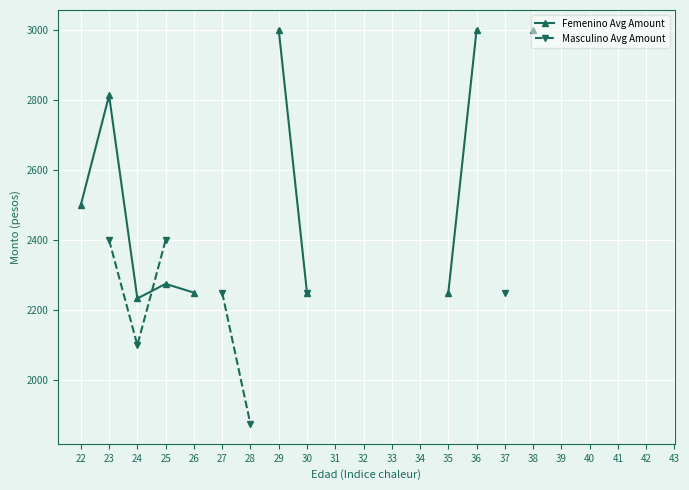

At which category is the sum across all series the highest?

23